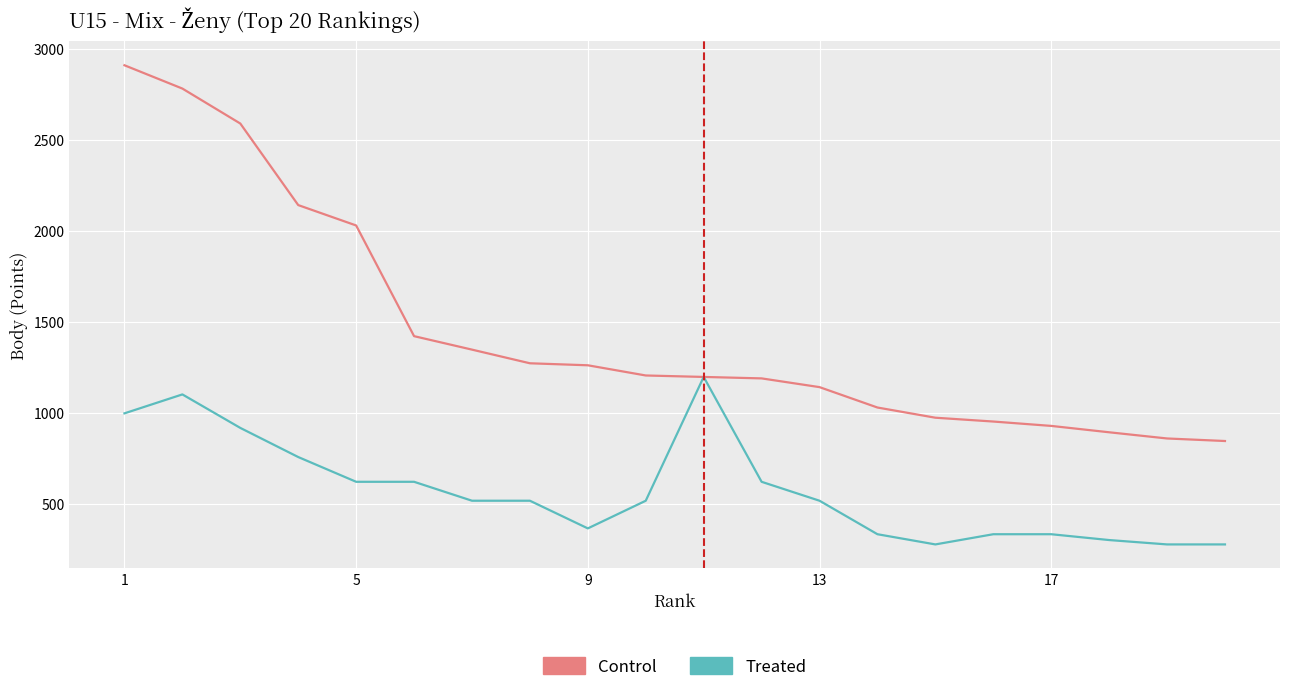

Which series has the largest range (max minus min)?

Control